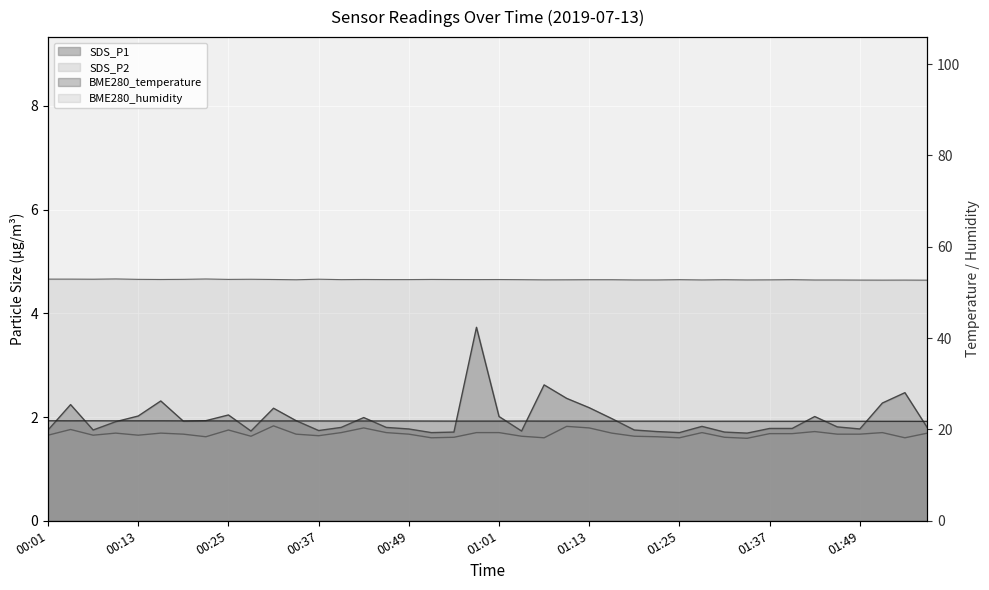

What is the highest value of the BME280_temperature series?

21.9